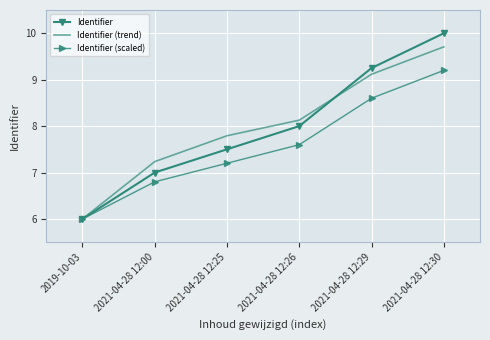

Where does the Identifier (trend) series first go above 8?

2021-04-28 12:26